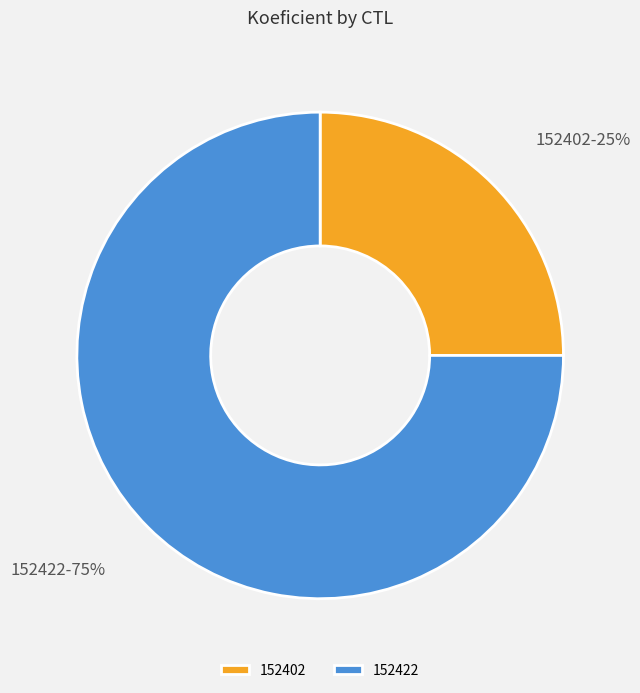

True or false: 152402 accounts for 18% of the total.

False